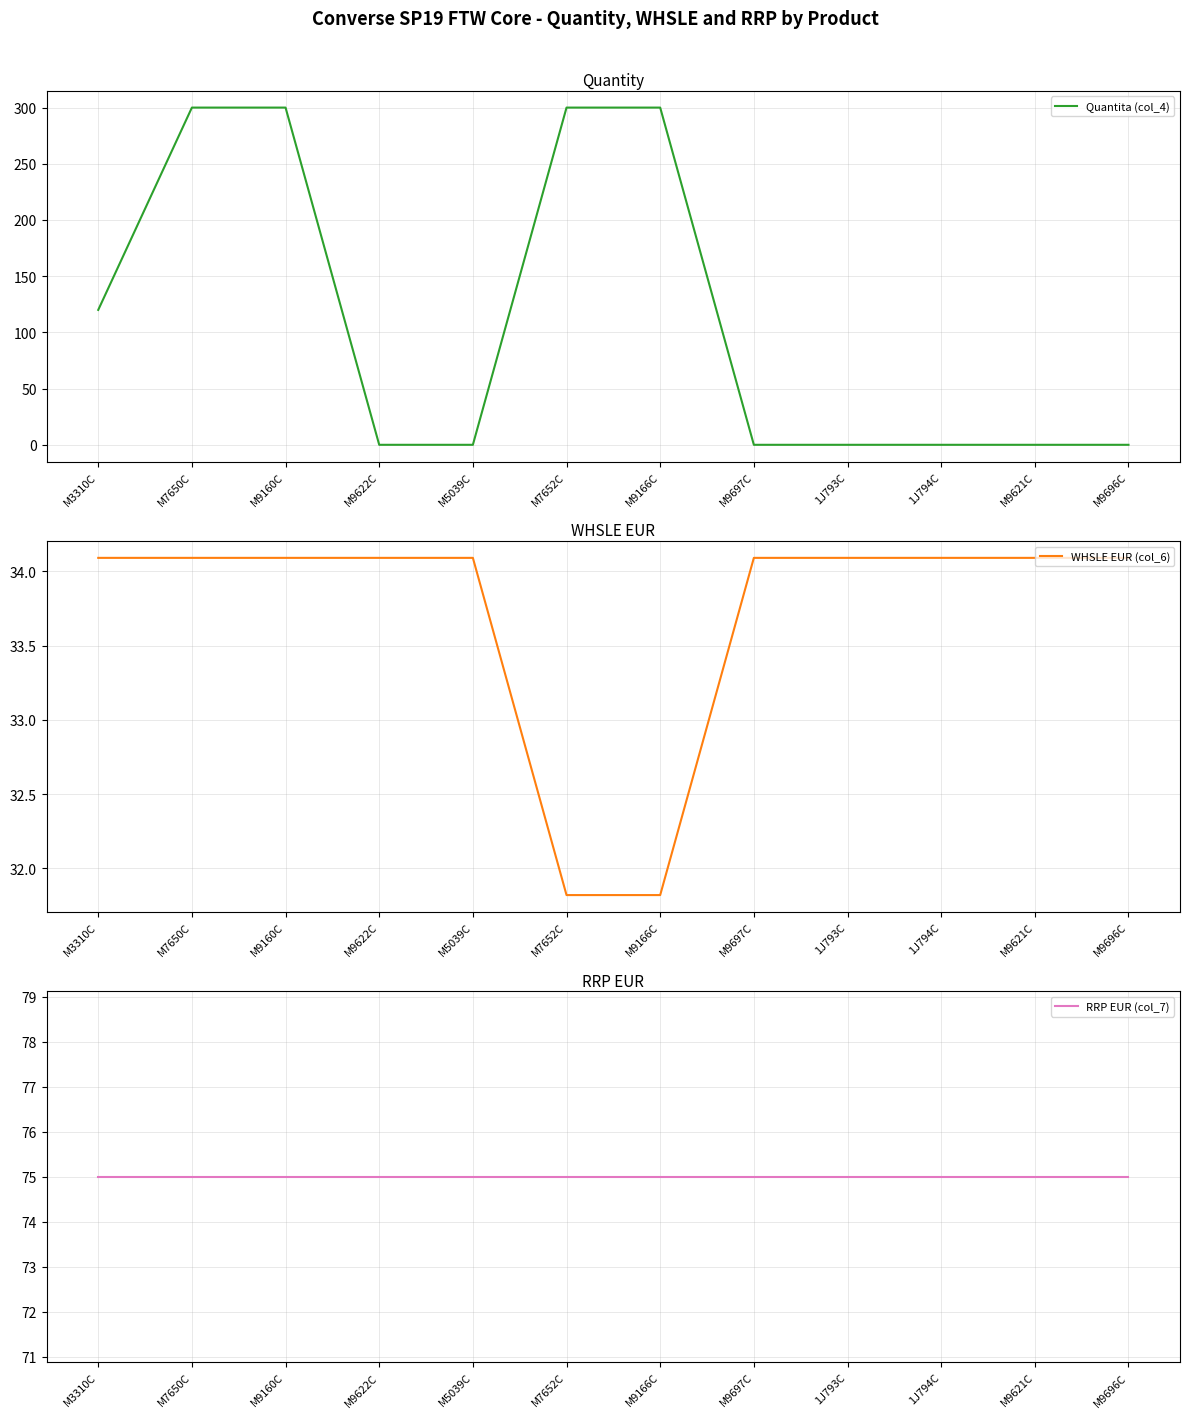

Reading left to right, what are all the values shown in this chart?

Quantita (col_4): M3310C=120.0	M7650C=300.0	M9160C=300.0	M9622C=0.0	M5039C=0.0	M7652C=300.0	M9166C=300.0	M9697C=0.0	1J793C=0.0	1J794C=0.0	M9621C=0.0	M9696C=0.0
WHSLE EUR (col_6): M3310C=34.1	M7650C=34.1	M9160C=34.1	M9622C=34.1	M5039C=34.1	M7652C=31.8	M9166C=31.8	M9697C=34.1	1J793C=34.1	1J794C=34.1	M9621C=34.1	M9696C=34.1
RRP EUR (col_7): M3310C=75.0	M7650C=75.0	M9160C=75.0	M9622C=75.0	M5039C=75.0	M7652C=75.0	M9166C=75.0	M9697C=75.0	1J793C=75.0	1J794C=75.0	M9621C=75.0	M9696C=75.0